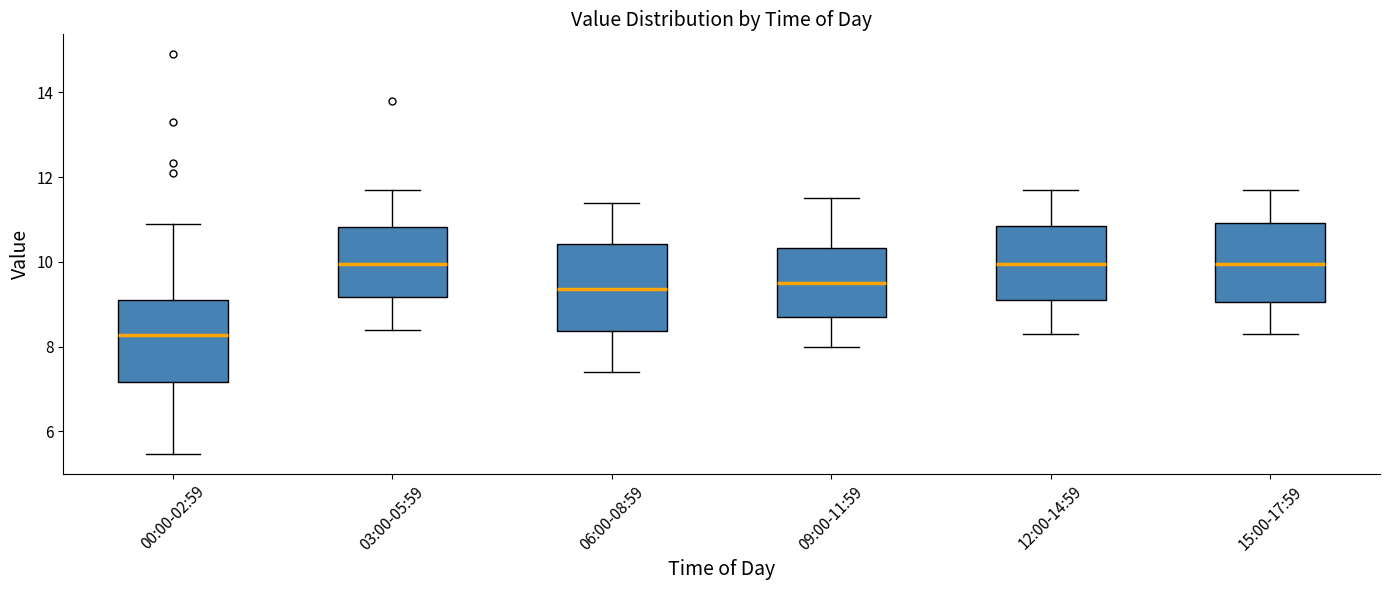

Reading left to right, read every box against the y-axis: the position of its median line, the range the box covers, and the ends of its whiskers. The values are not printed on the chart, so give them approximately, as read against the axis.

00:00-02:59: median 8.2, box 7.2 to 9.2, whiskers 5.4 to 11.0
03:00-05:59: median 10.0, box 9.2 to 10.8, whiskers 8.4 to 11.8
06:00-08:59: median 9.4, box 8.4 to 10.4, whiskers 7.4 to 11.4
09:00-11:59: median 9.6, box 8.8 to 10.4, whiskers 8.0 to 11.6
12:00-14:59: median 10.0, box 9.2 to 10.8, whiskers 8.4 to 11.8
15:00-17:59: median 10.0, box 9.0 to 11.0, whiskers 8.4 to 11.8